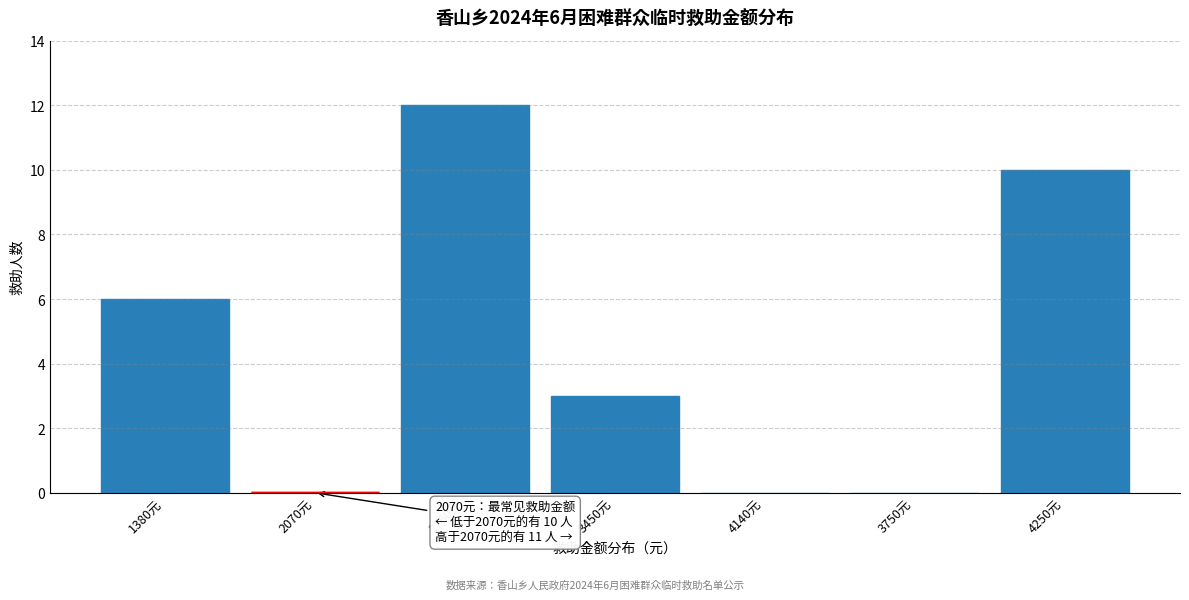

Reading left to right, extract all data points from this chart.

1380元=6	2070元=0	2760元=12	3450元=3	4140元=0	3750元=0	4250元=10